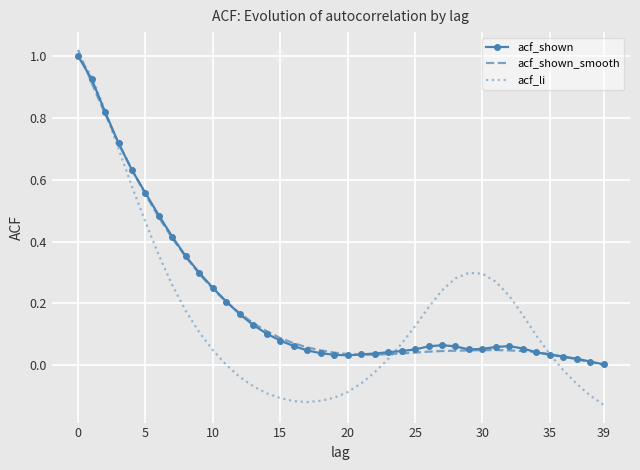

Reading left to right, list all the values displayed in this chart.

acf_shown: 1.0	0.9	0.8	0.7	0.6	0.6	0.5	0.4	0.4	0.3	0.2	0.2	0.2	0.1	0.1	0.1	0.1	0.0	0.0	0.0	0.0	0.0	0.0	0.0	0.0	0.1	0.1	0.1	0.1	0.1	0.1	0.1	0.1	0.1	0.0	0.0	0.0	0.0	0.0	0.0
acf_shown_smooth: 1.0	0.9	0.8	0.7	0.6	0.6	0.5	0.4	0.3	0.3	0.2	0.2	0.2	0.1	0.1	0.1	0.1	0.1	0.0	0.0	0.0	0.0	0.0	0.0	0.0	0.0	0.0	0.0	0.0	0.0	0.0	0.0	0.0	0.0	0.0	0.0	0.0	0.0	0.0	0.0
acf_li: 1.0	0.9	0.8	0.7	0.6	0.5	0.4	0.3	0.2	0.1	0.0	0.0	-0.0	-0.1	-0.1	-0.1	-0.1	-0.1	-0.1	-0.1	-0.1	-0.1	-0.0	0.0	0.1	0.1	0.2	0.2	0.3	0.3	0.3	0.3	0.2	0.2	0.1	0.0	-0.0	-0.1	-0.1	-0.1